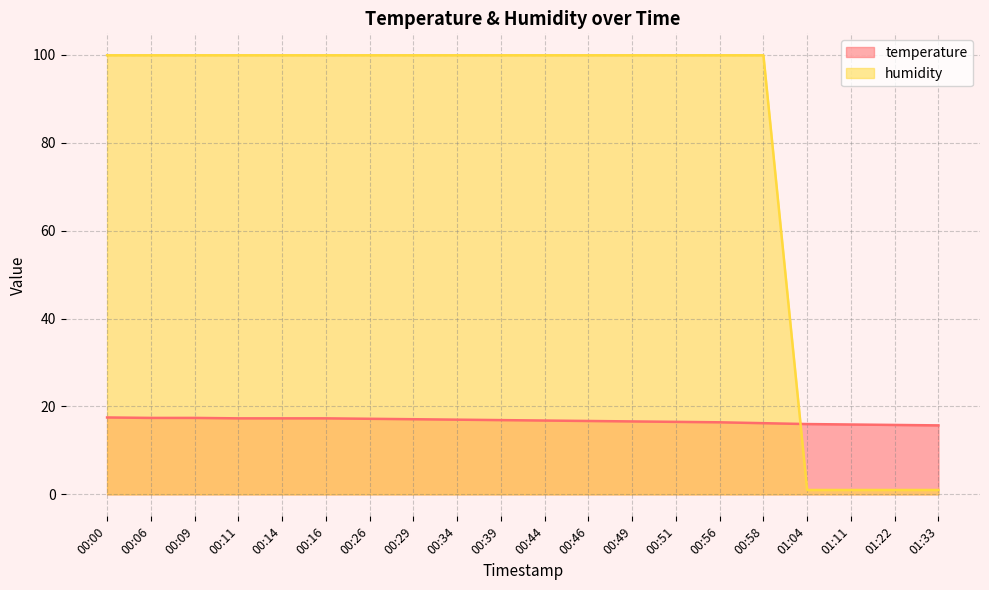

At 00:00, list the series in order from smallest to largest.

temperature, humidity